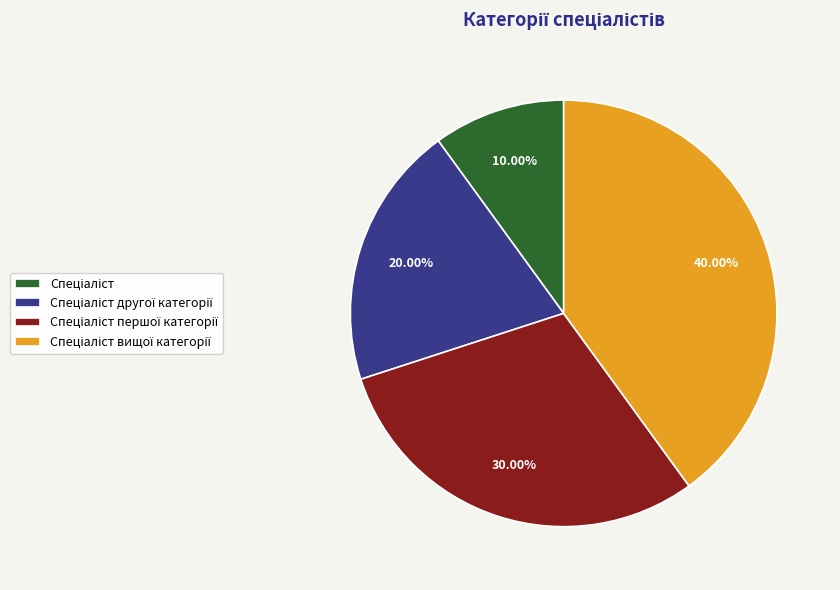

Does any single category account for the majority?

No